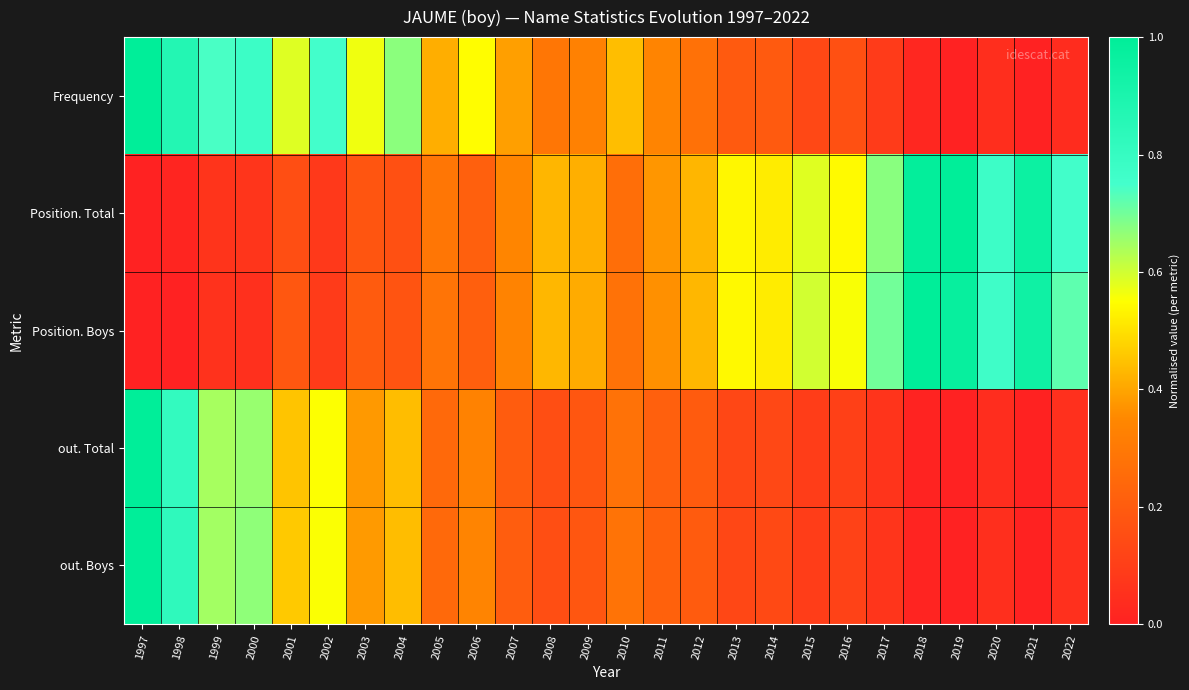

What is the difference between the highest and lowest values at 2011?

0.2